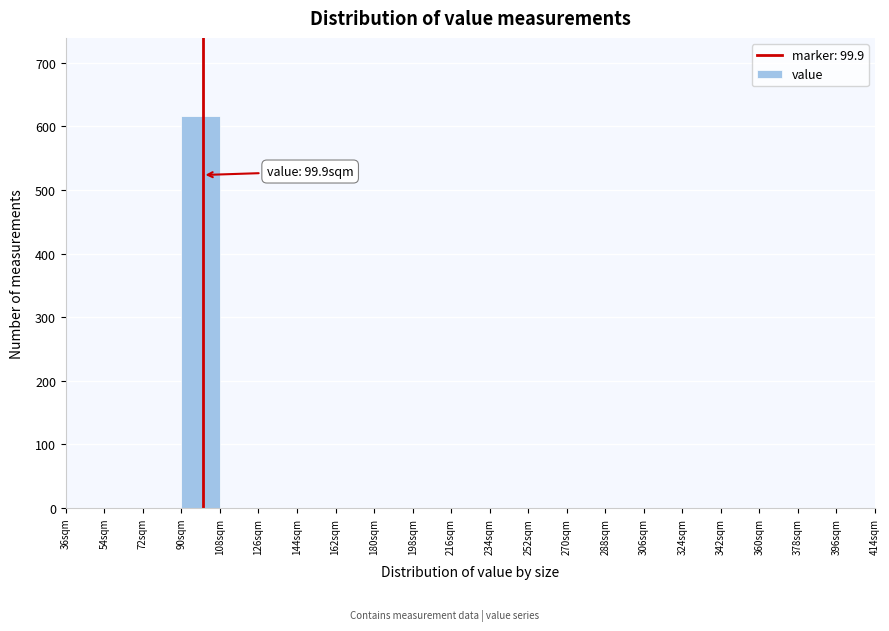

Over which range of the x-axis is the bar tallest?

90 to 108